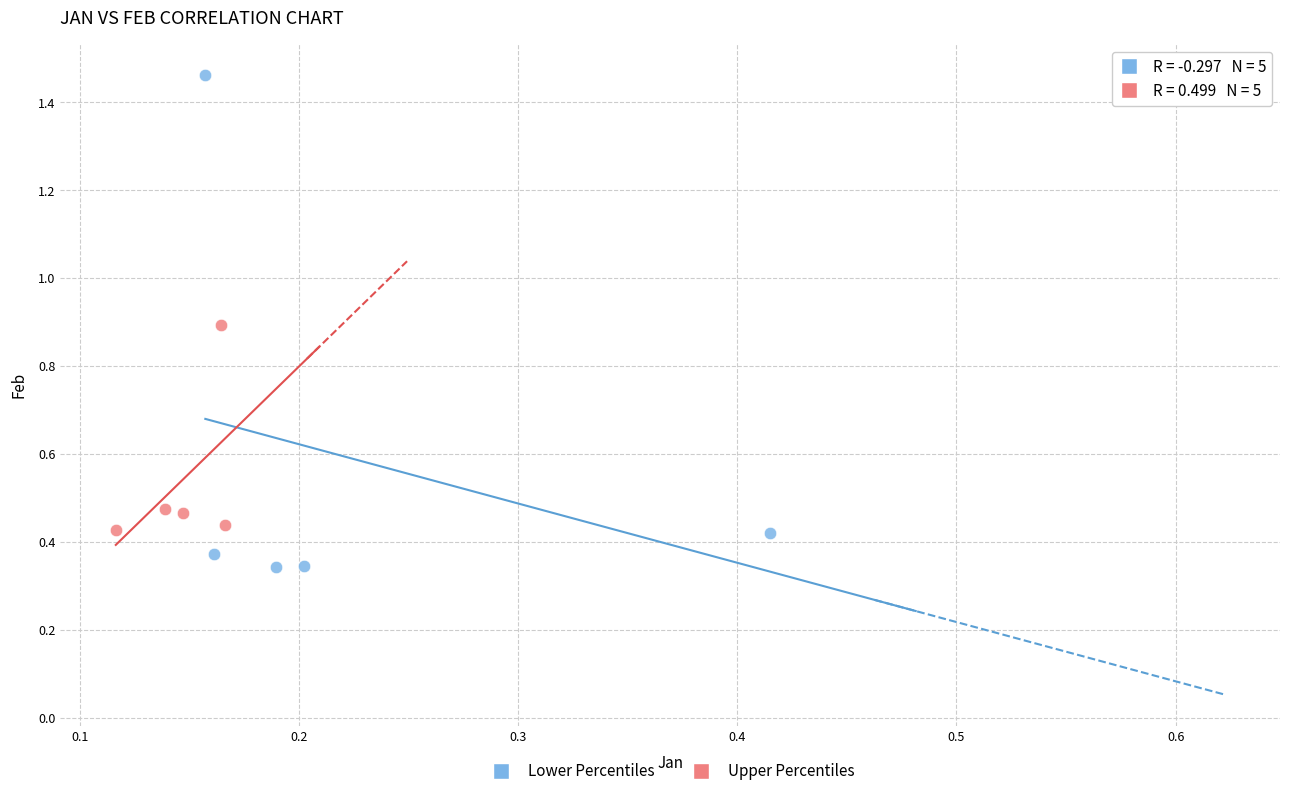

Which series has the largest Y range (max minus min)?

Lower Percentiles